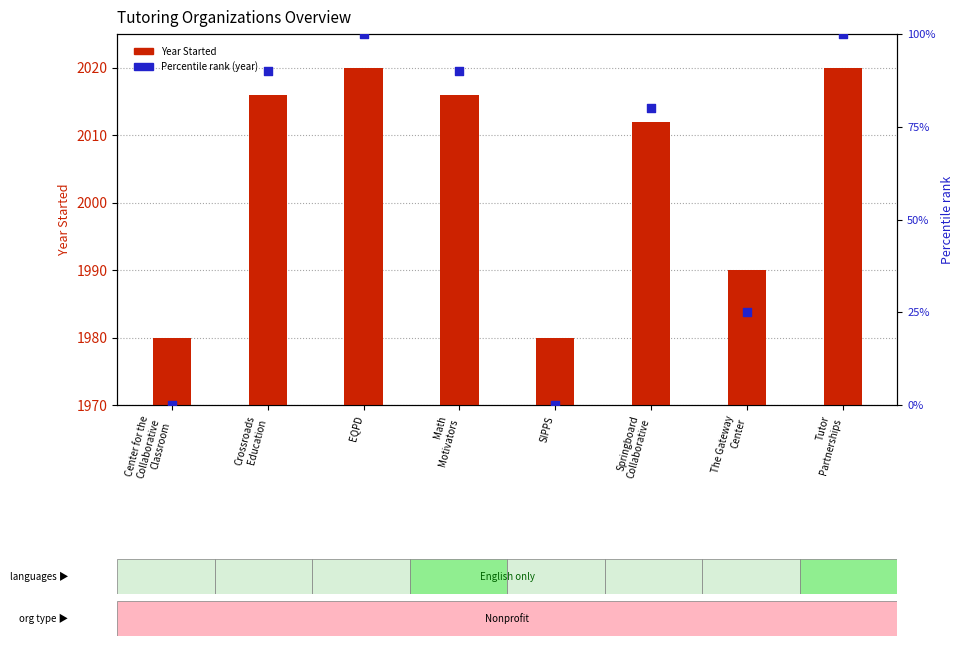

What are all the series names shown in the legend?

Year Started, Percentile rank (year)